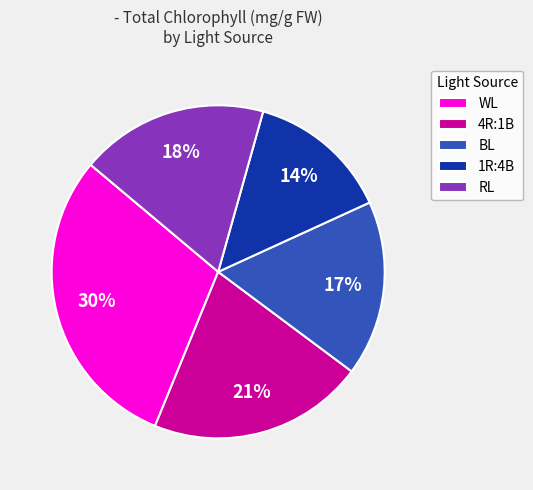

What percentage is the 1R:4B slice, to the nearest percent?

14%